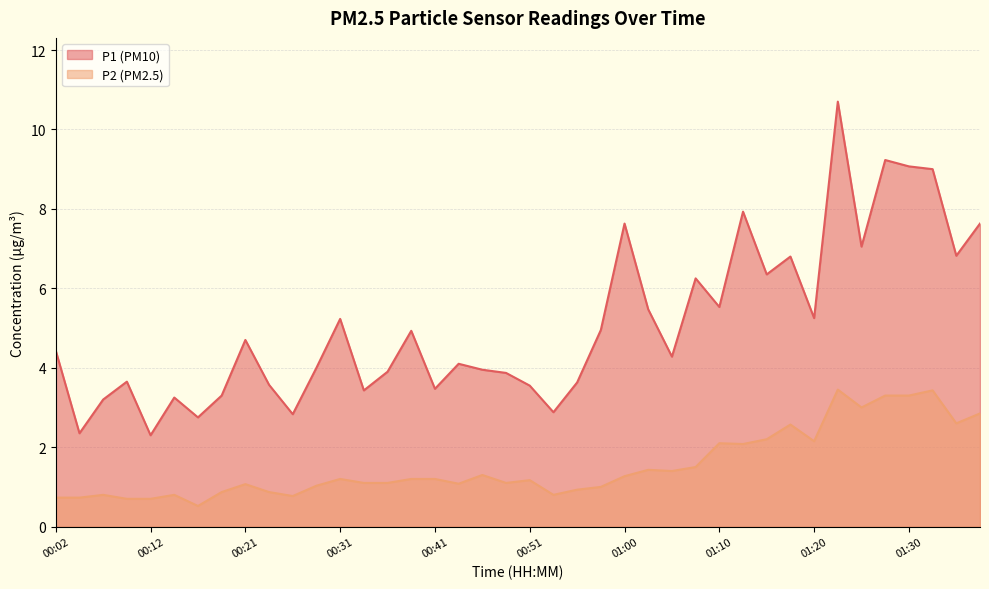

What are all the series names shown in the legend?

P1, P2